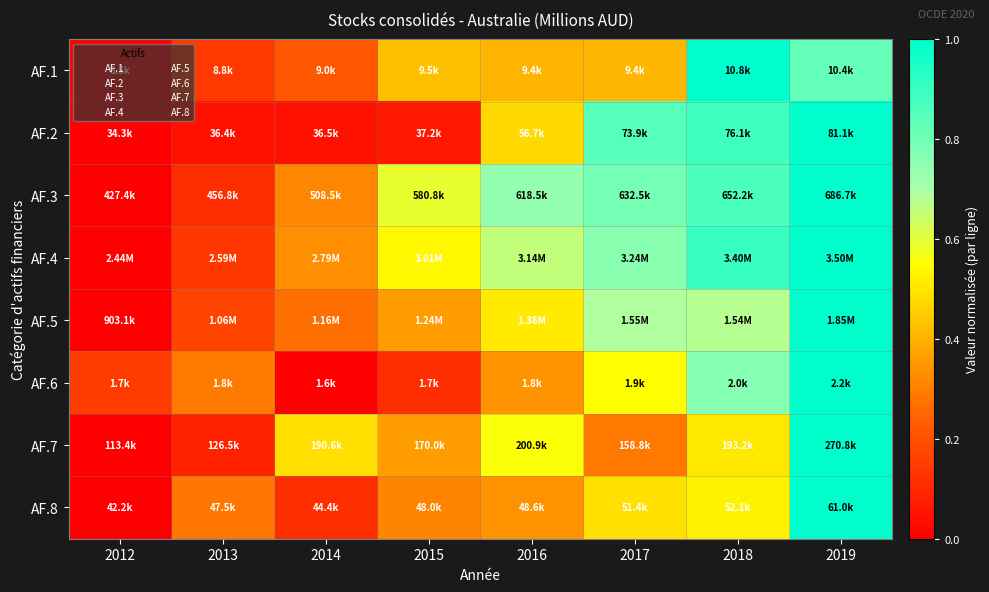

At which category does the chart reach its peak across all series?

2018